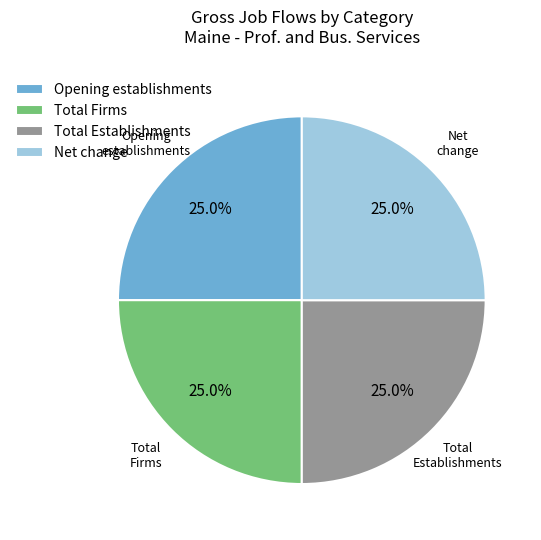

How much of the chart is everything except Total Firms?

75.0%